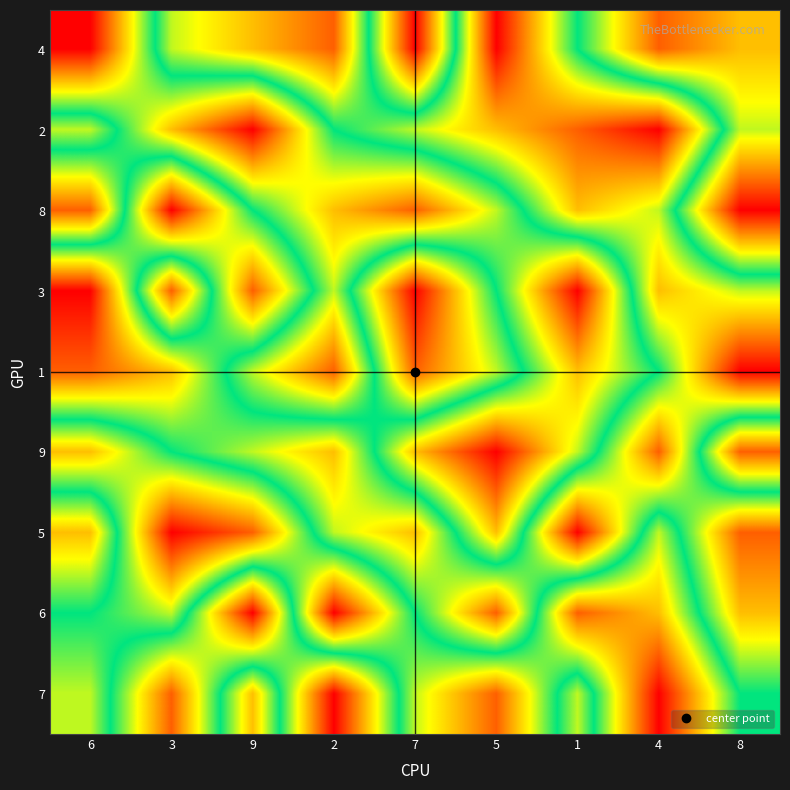

What is the minimum value shown in the chart?

1